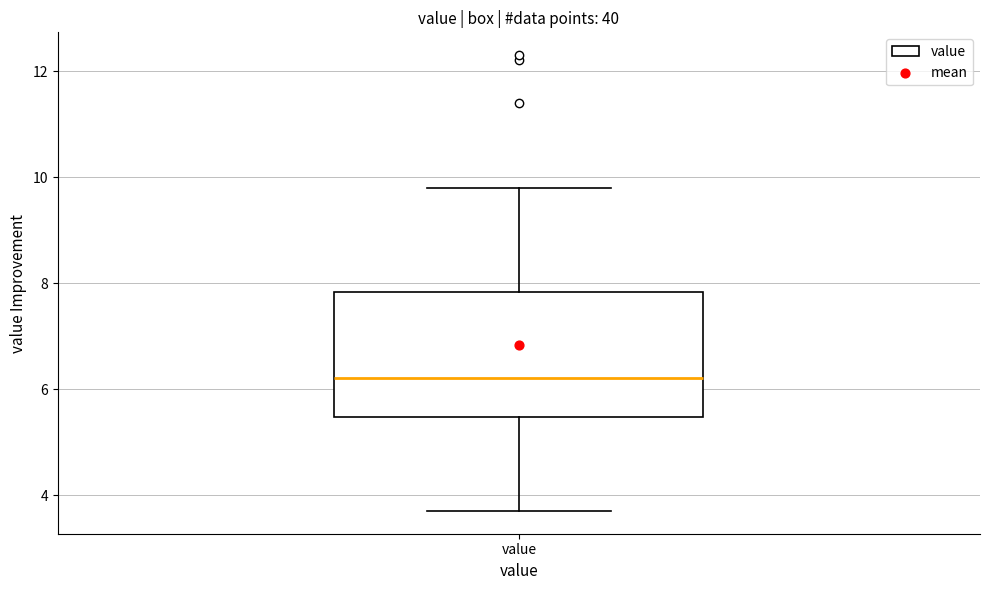

Where does the lower whisker of the box for value end on the y-axis? The values are not printed on the chart, so give them approximately, as read against the axis.

3.8